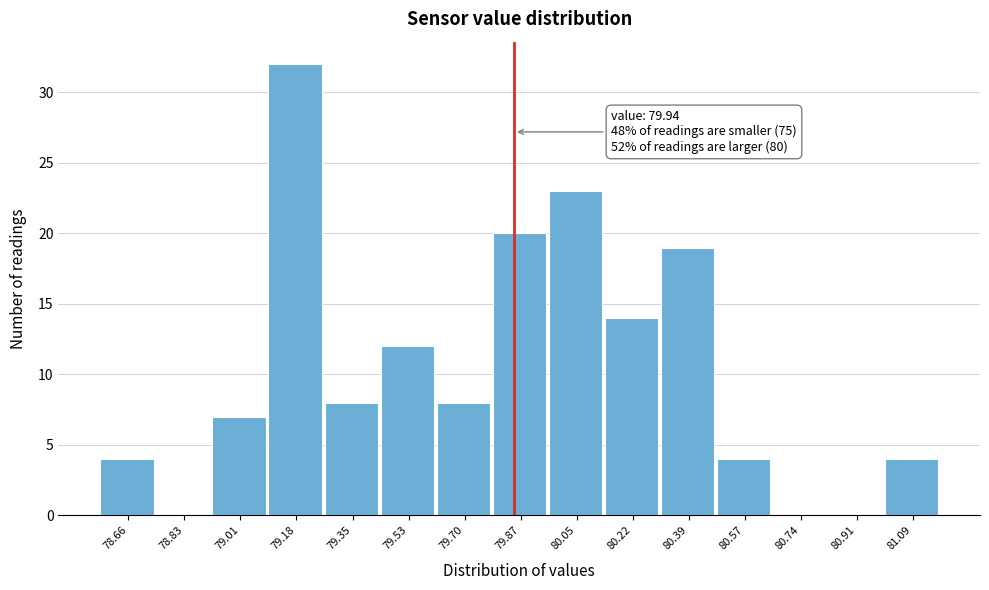

Reading left to right, extract all data points from this chart.

78.66=4	78.83=0	79.01=7	79.18=32	79.35=8	79.53=12	79.70=8	79.87=20	80.05=23	80.22=14	80.39=19	80.57=4	80.74=0	80.91=0	81.09=4